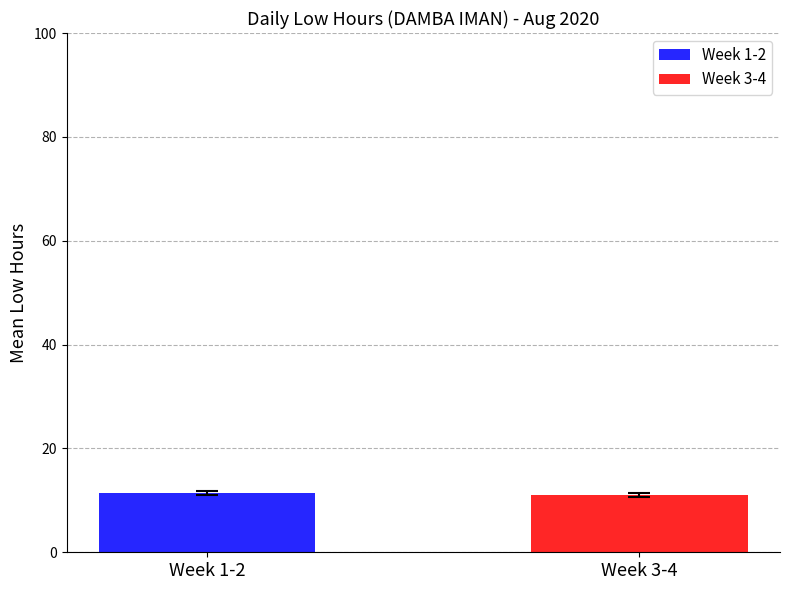

What is the maximum value for Week 1-2?

11.4